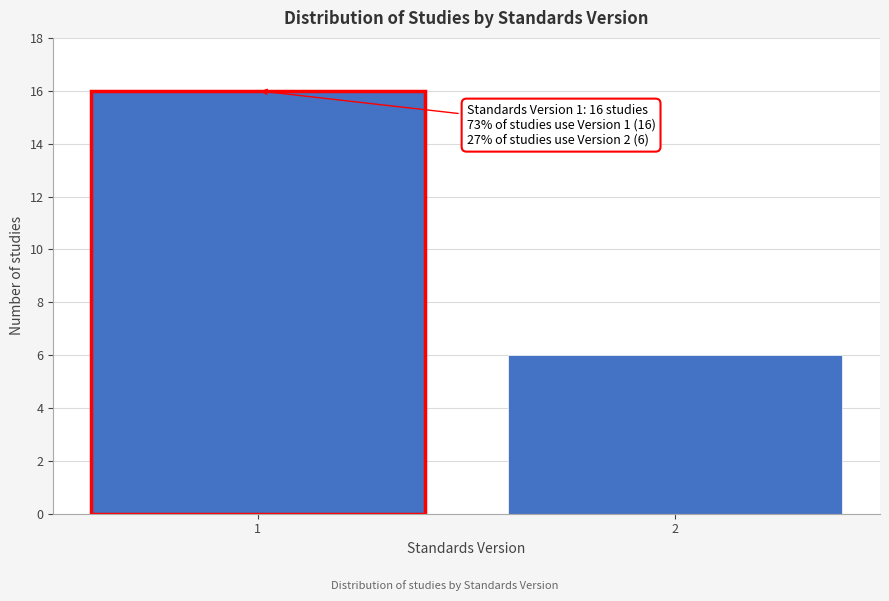

Reading right to left, list all the values displayed in this chart.

6	16